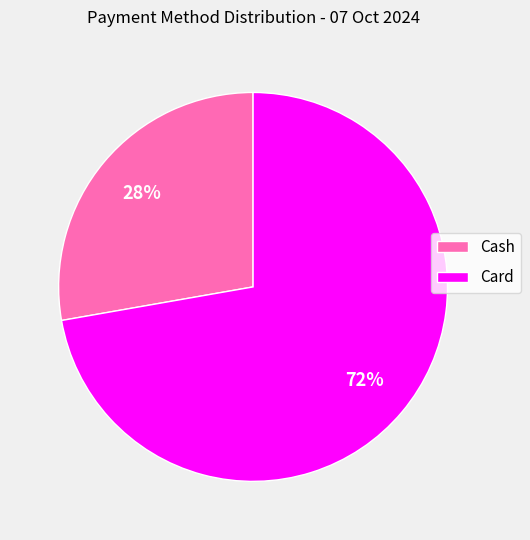

To the nearest percent, what is the difference between the largest and smallest slice percentages?

44%